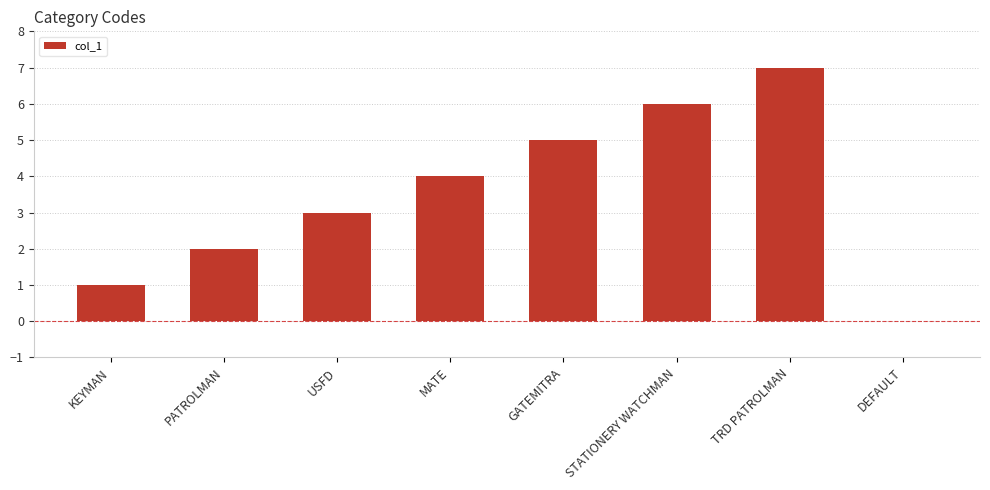

How many values are above zero?

7